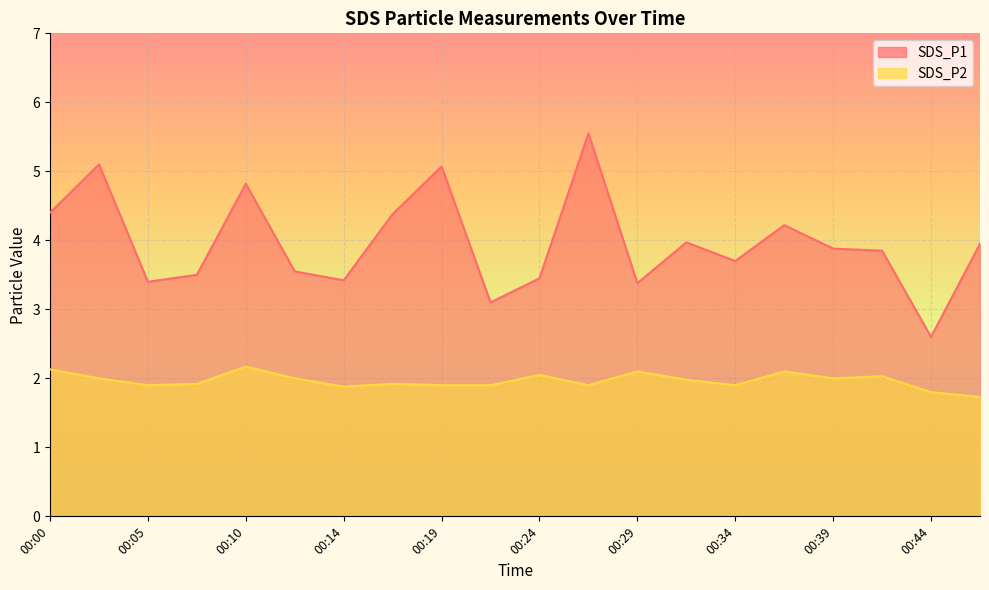

True or false: SDS_P1 and SDS_P2 intersect in this chart.

False